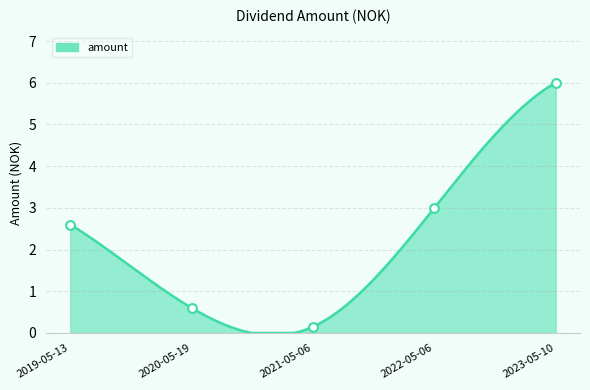

What is the change in value from 2022-05-06 to 2023-05-10?

+3.0